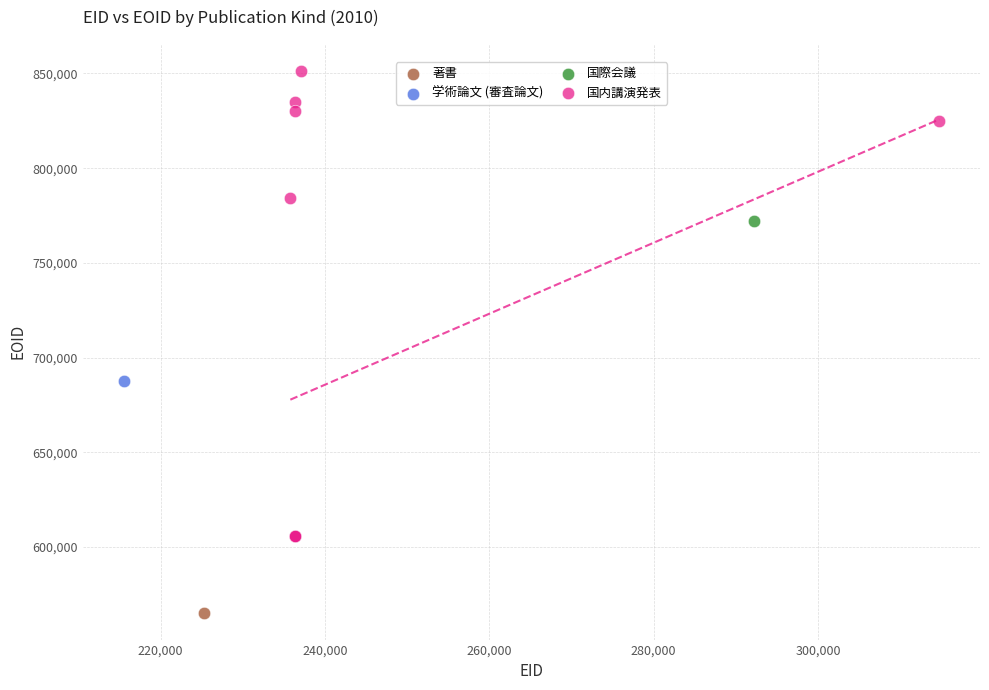

What are all the series names shown in the legend?

著書, 学術論文 (審査論文), 国際会議, 国内講演発表